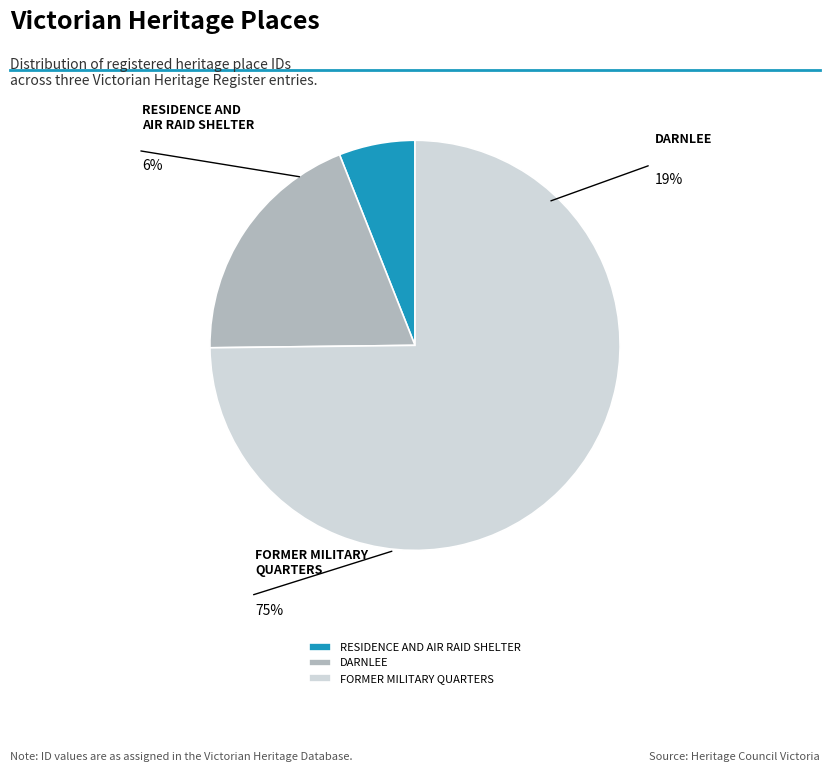

Rank the categories by value from lowest to highest.

RESIDENCE AND AIR RAID SHELTER, DARNLEE, FORMER MILITARY QUARTERS